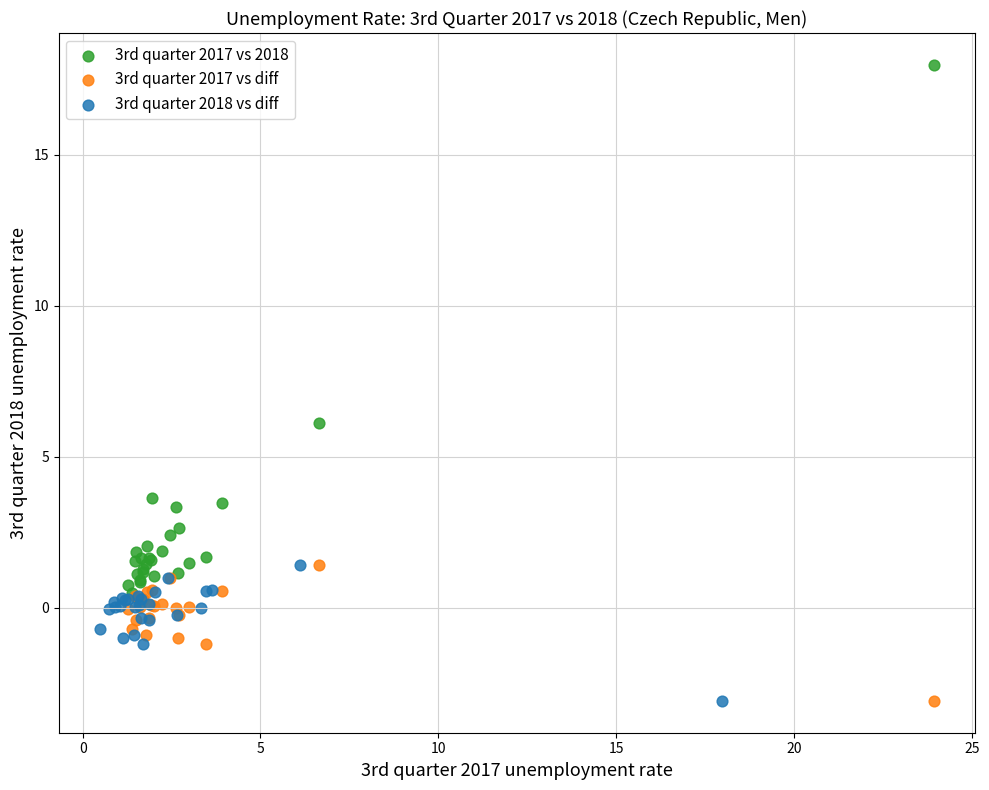

Which series contains the highest Y value?

3rd quarter 2017 vs 2018